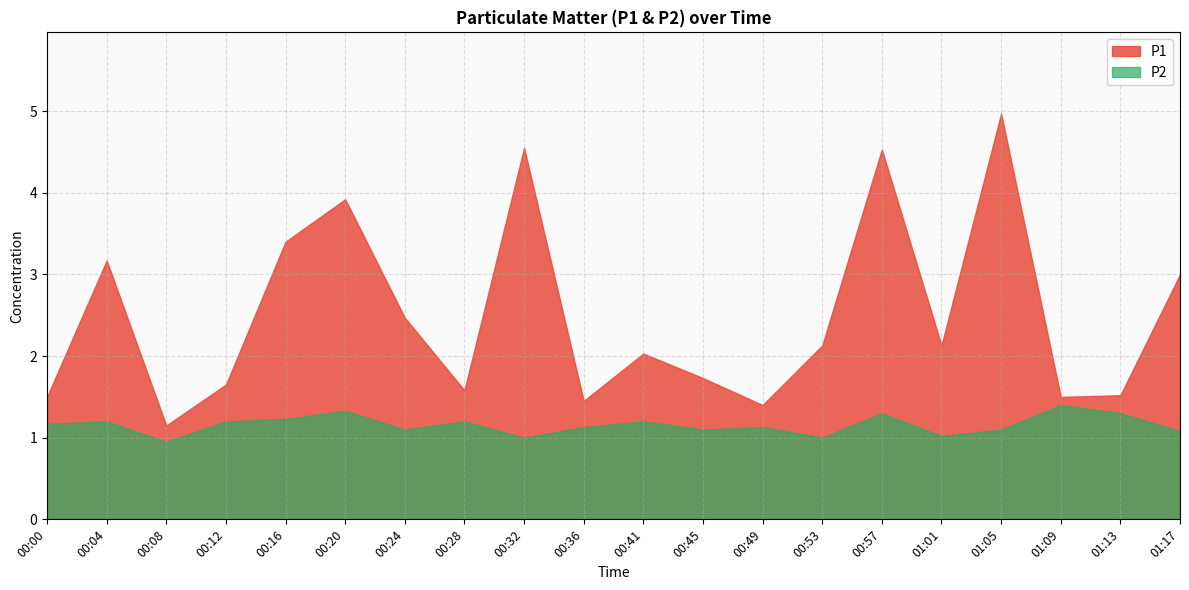

True or false: P1 has a value of 2.1 at 01:01.

True